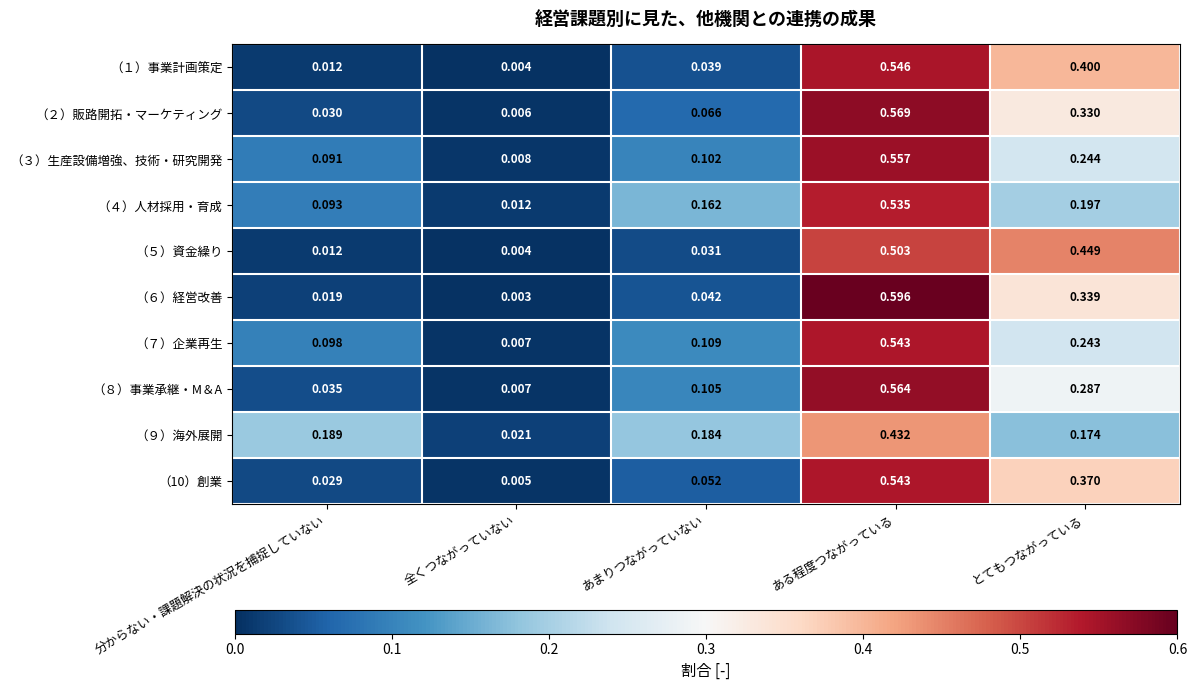

Is the value of （６）経営改善 at 全くつながっていない greater than the value of （１）事業計画策定 at 全くつながっていない?

No